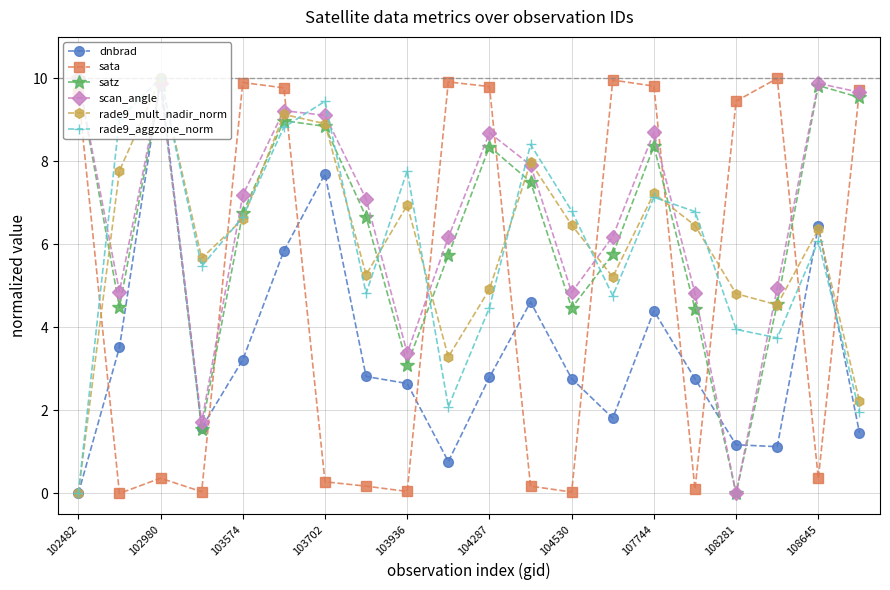

True or false: rade9_aggzone_norm and sata cross at least once.

True